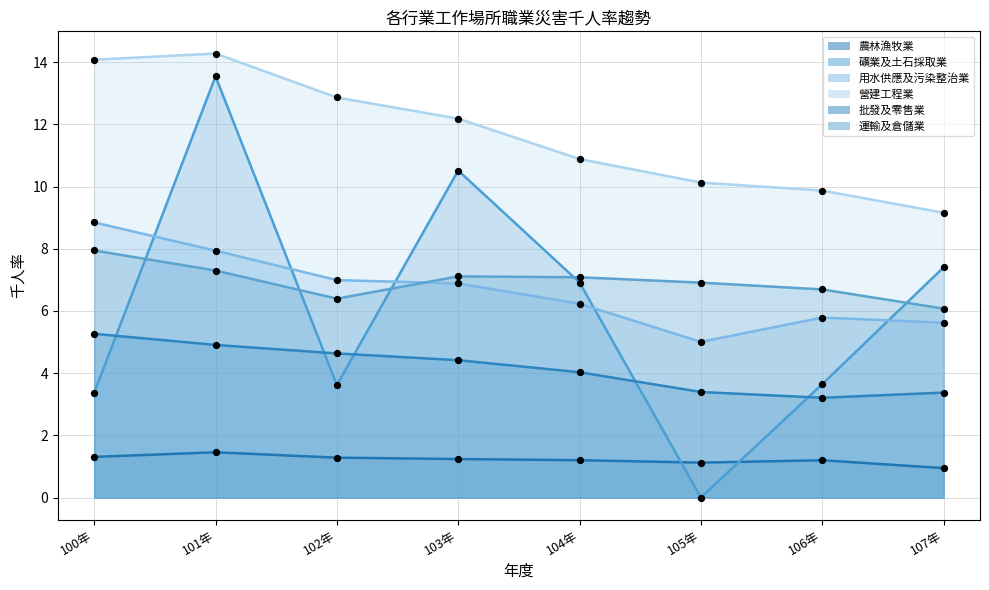

Which series reaches the maximum Y coordinate?

營建工程業